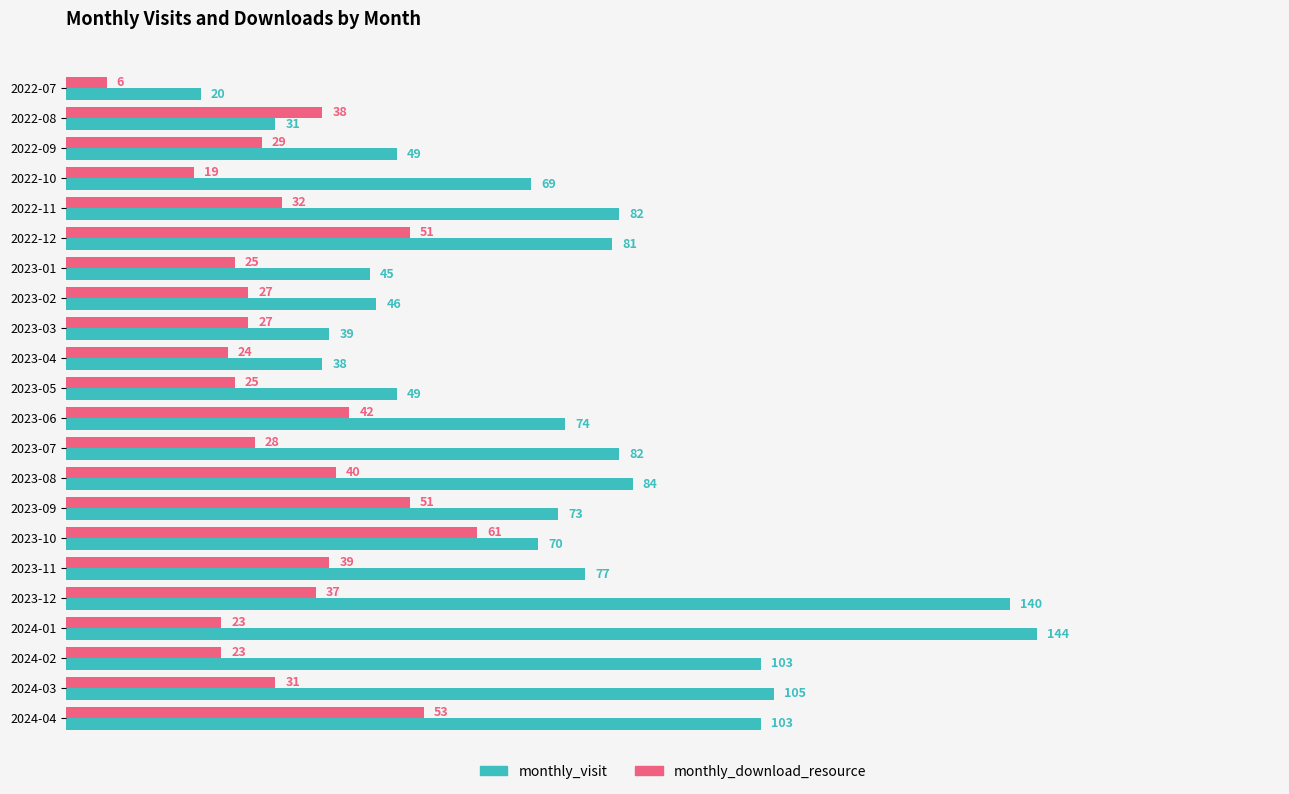

What is the maximum value shown in the chart?

144